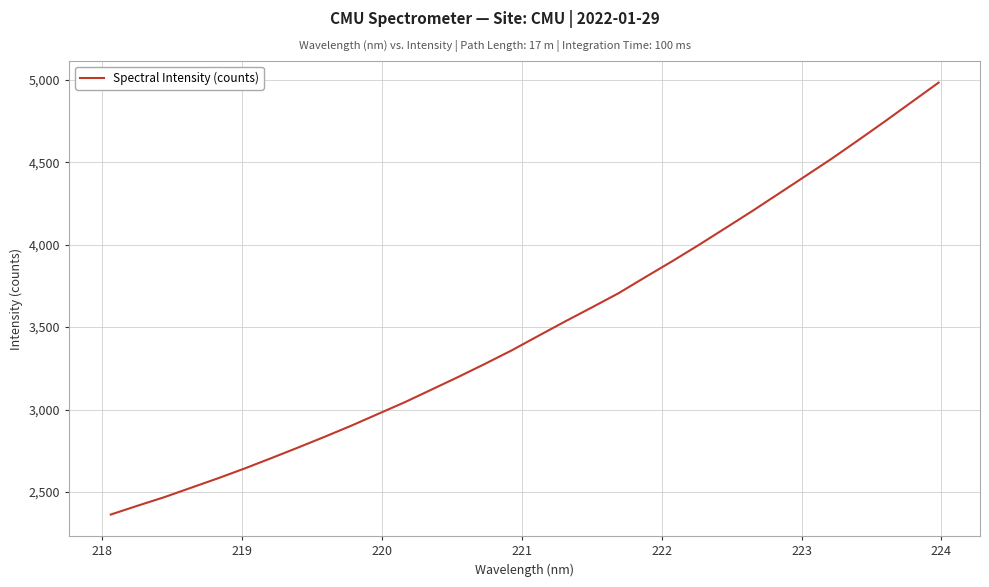

What is the smallest value displayed?

2363.1